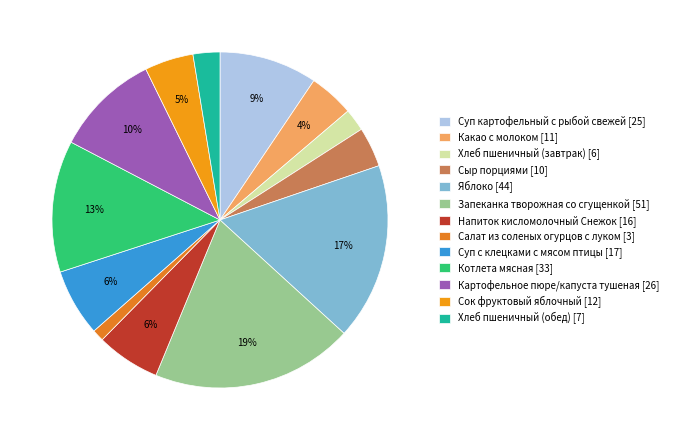

To the nearest percent, what is the average slice percentage?

8%